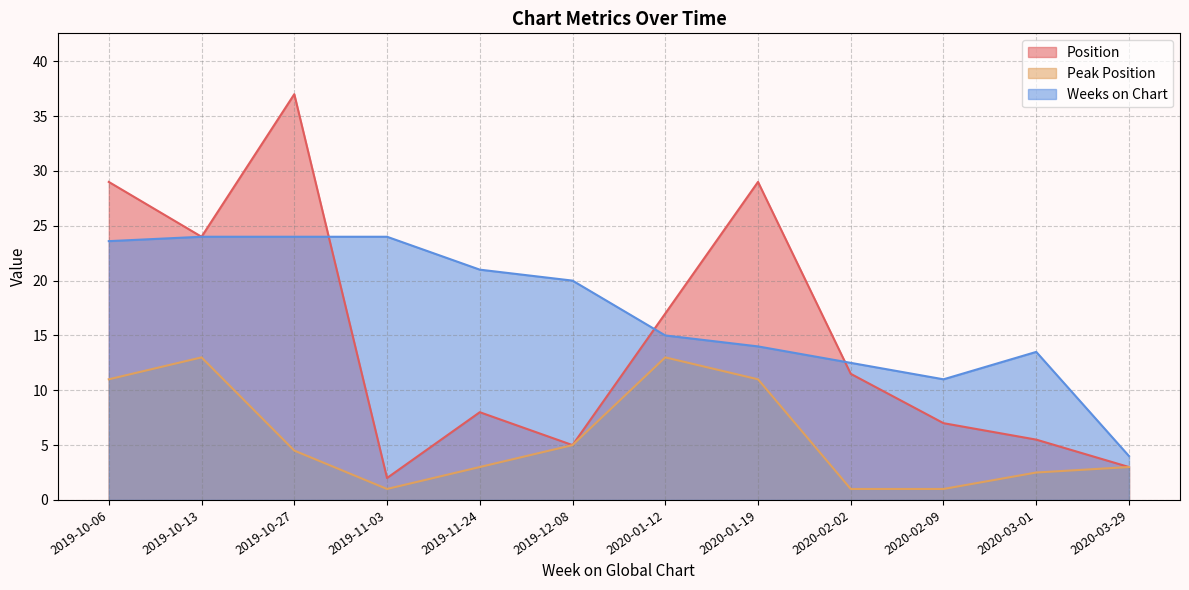

At which label is Position closest to 19?

2020-01-12